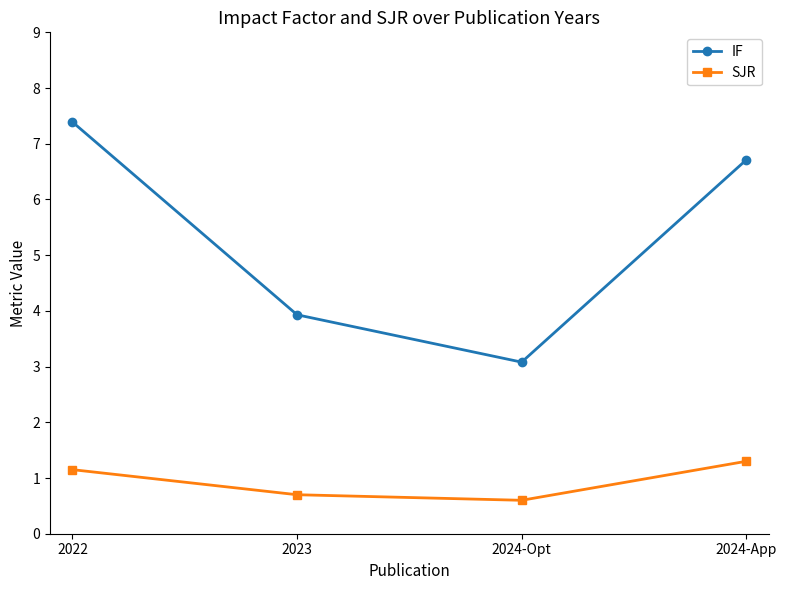

At which category does SJR reach its first local valley?

2024-Opt